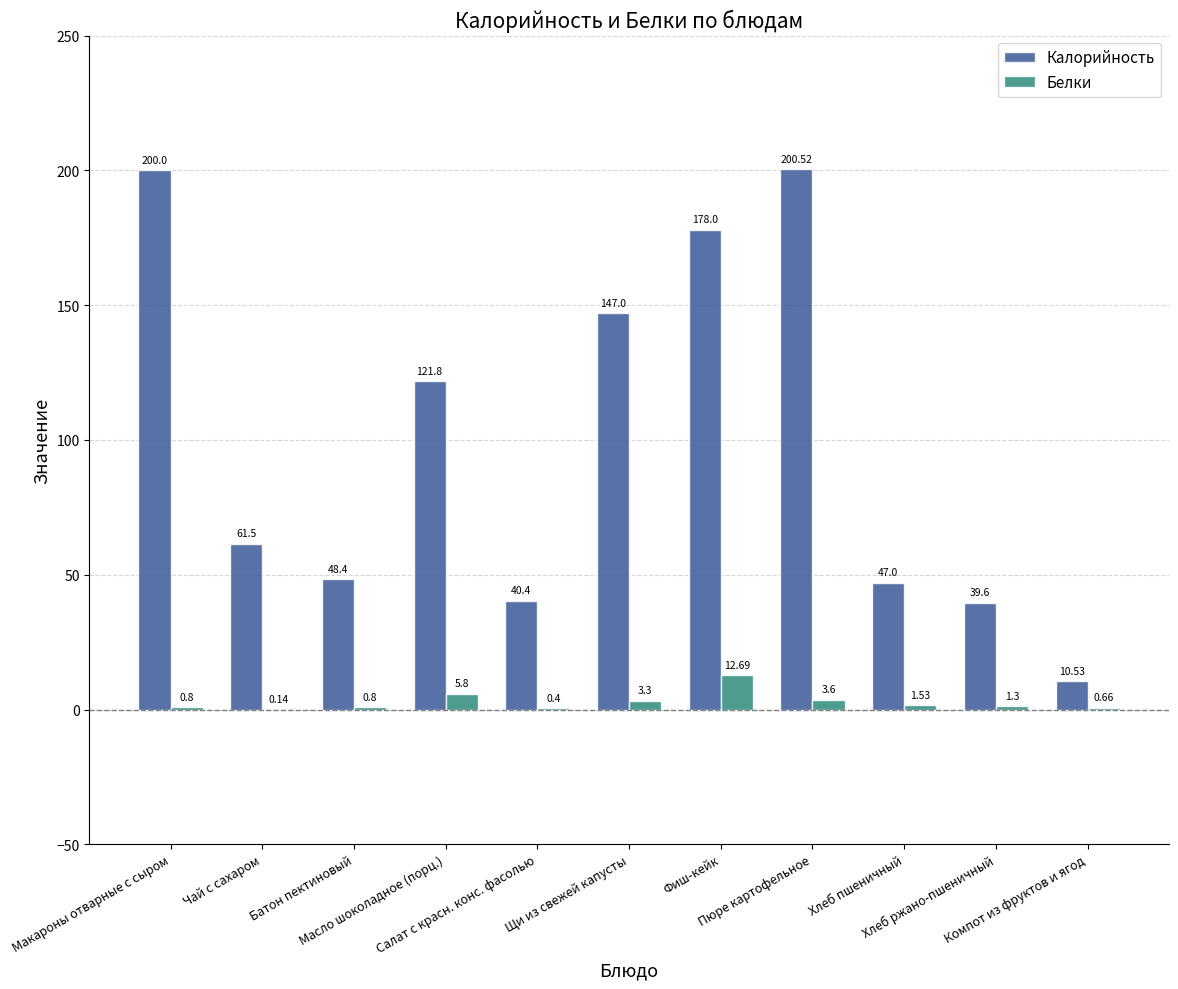

Which series has the largest range (max minus min)?

Калорийность